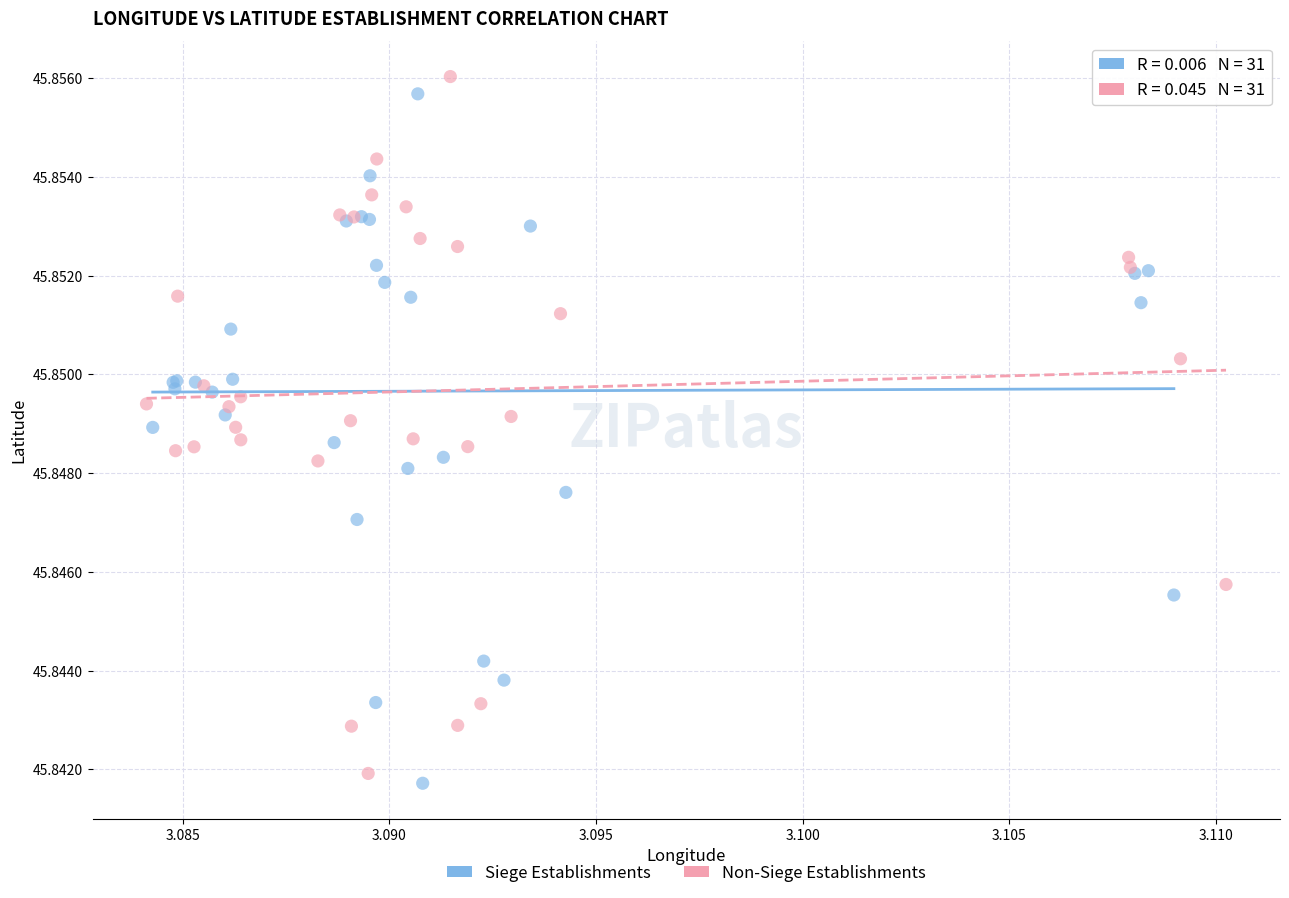

Which series has the widest spread of Y values?

Non-Siege Establishments